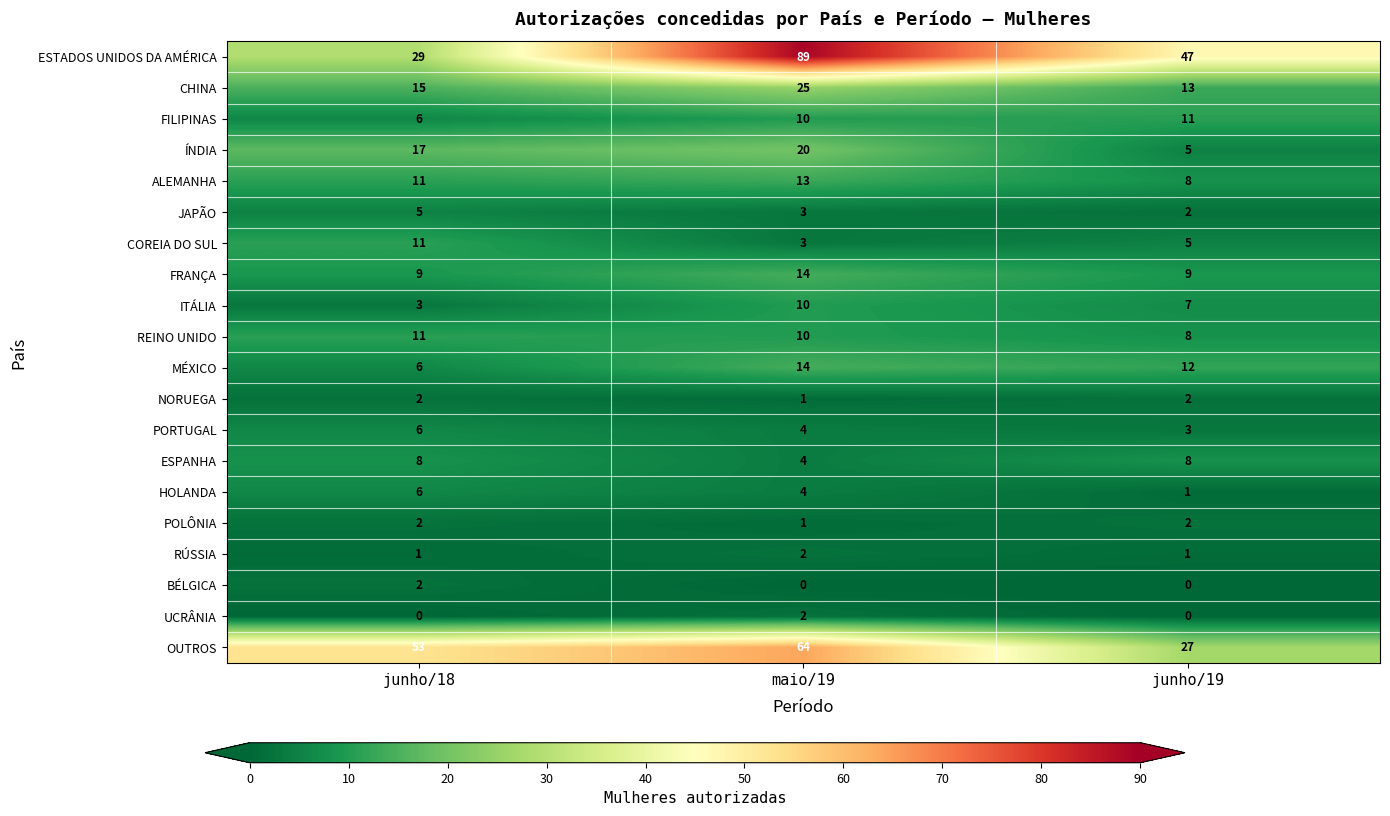

What is the maximum value shown in the chart?

89